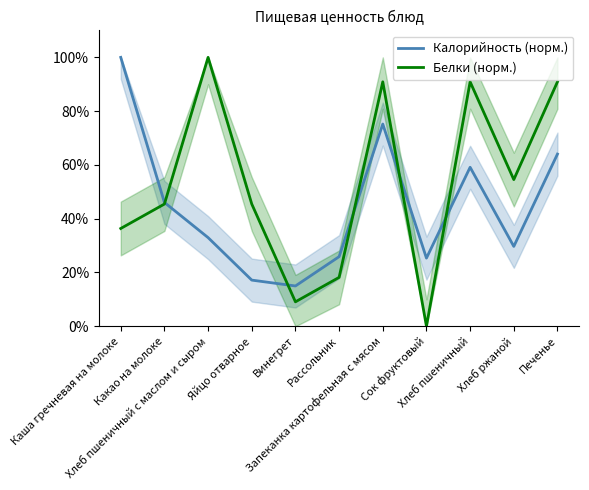

At Винегрет, list the series in order from smallest to largest.

Белки (норм.), Калорийность (норм.)